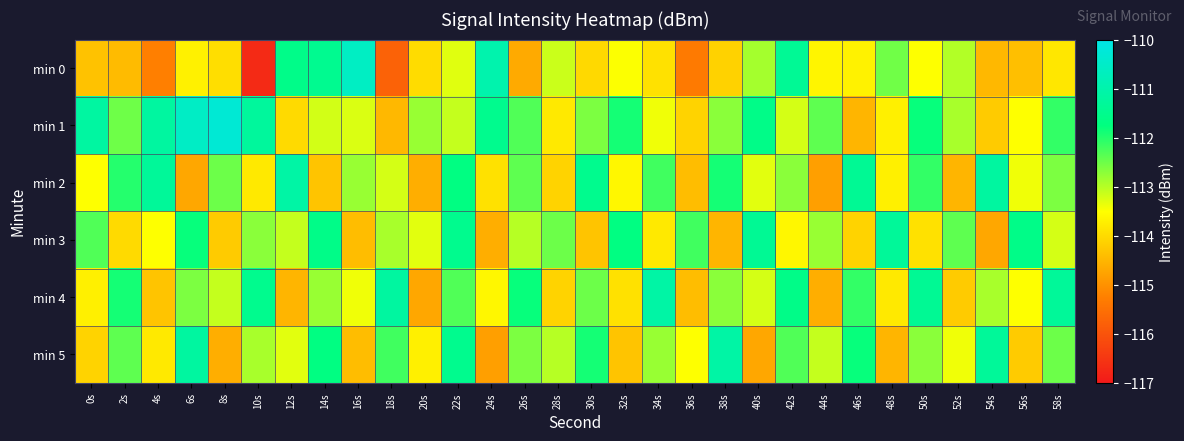

What is the total value across all series at 50s?

-675.4